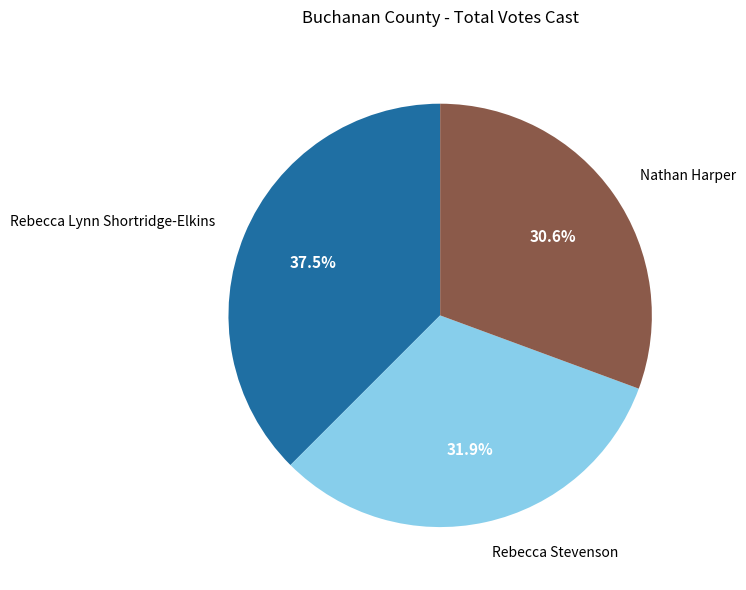

What is the smallest slice in the pie chart?

Nathan Harper